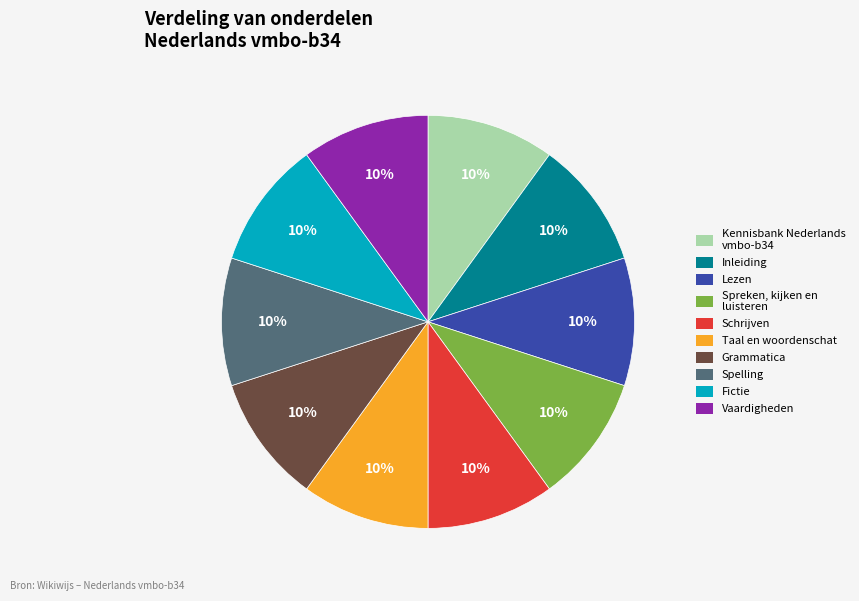

Count the number of slices in the pie.

10